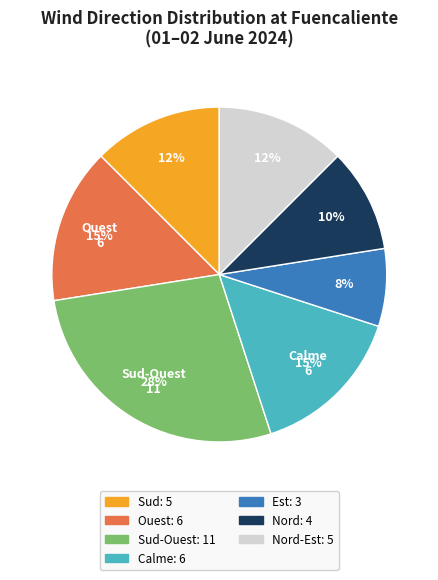

To the nearest percent, what is the average slice percentage?

14%